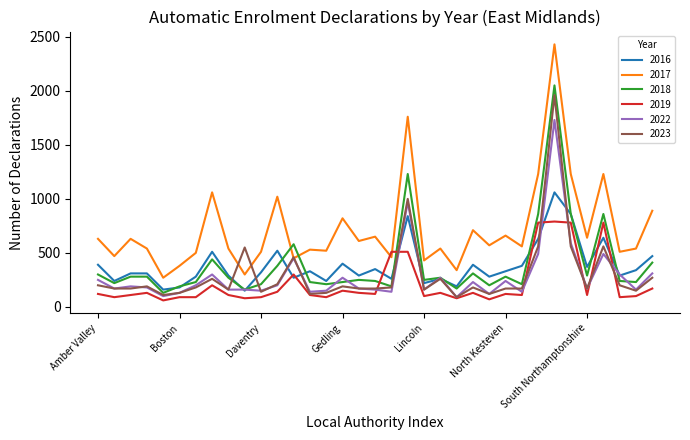

True or false: 2018 and 2019 intersect in this chart.

True